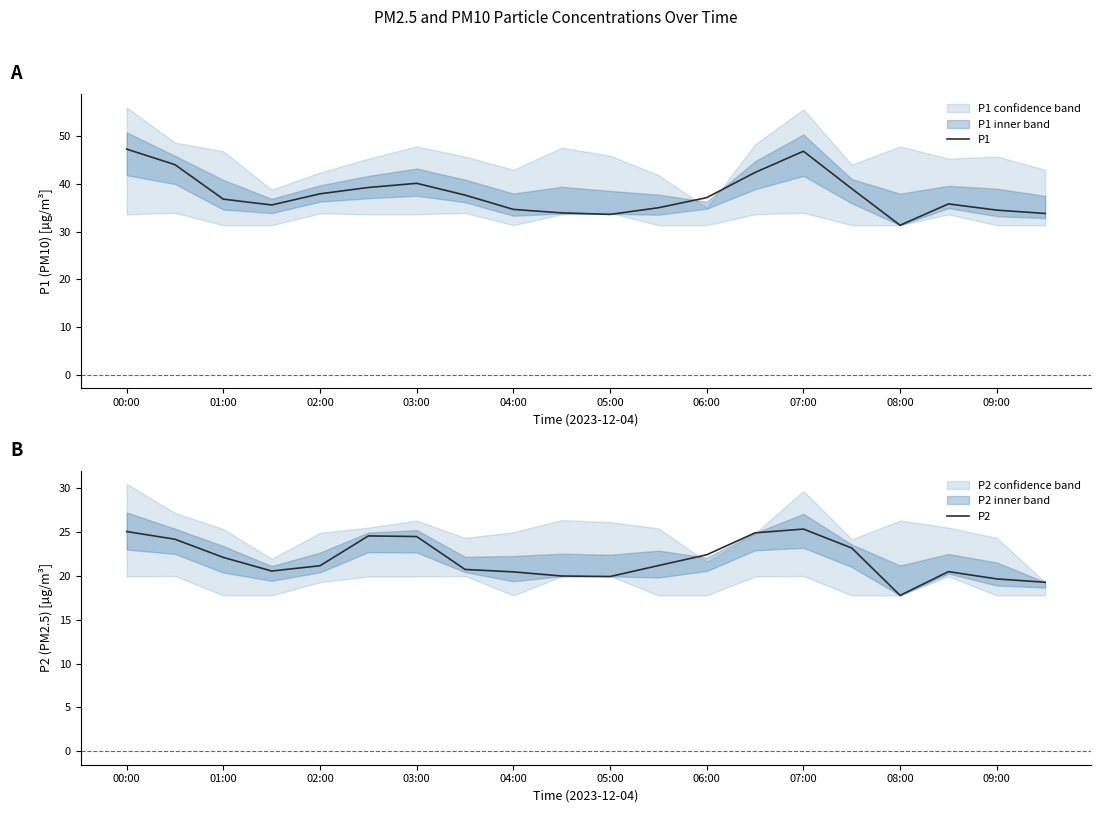

Which category has the lowest value in the P1 series?

08:00